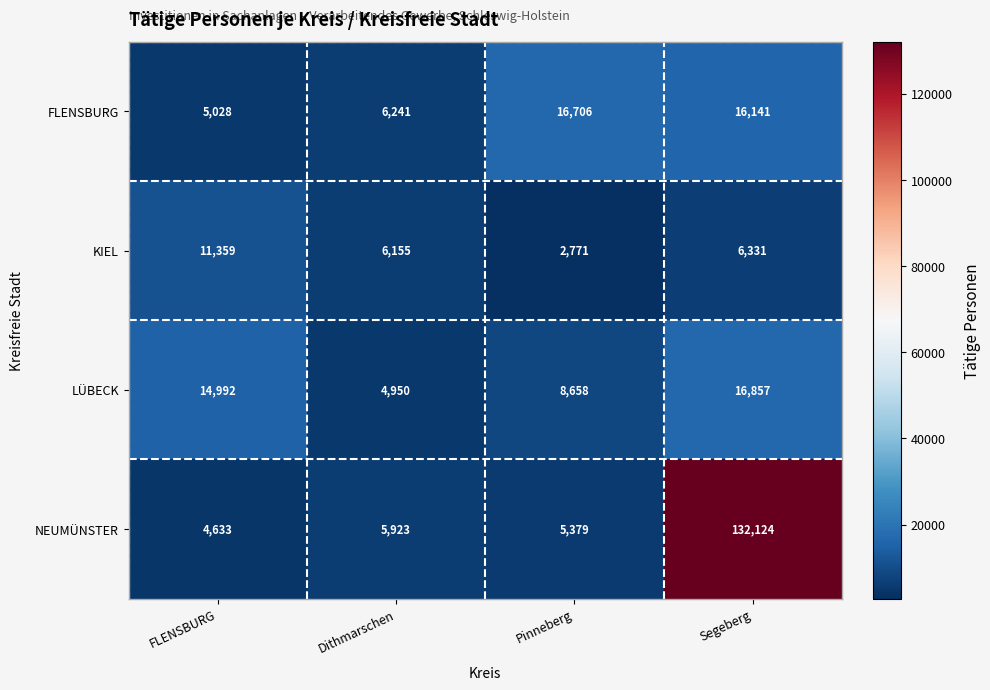

What is the approximate value of KIEL at Segeberg?

6331